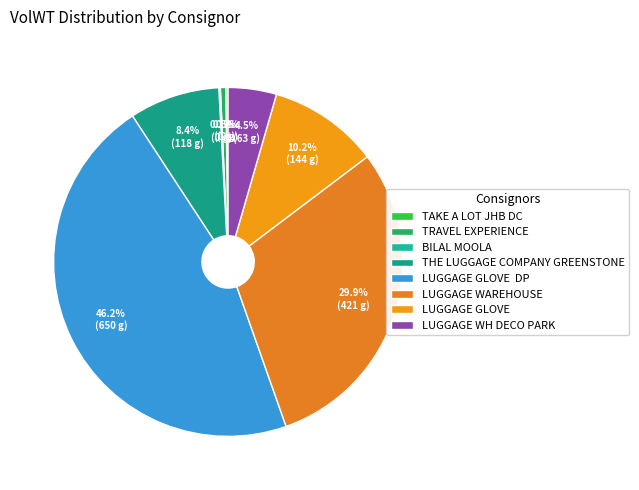

To the nearest percent, what is the difference between the largest and smallest slice percentages?

46%